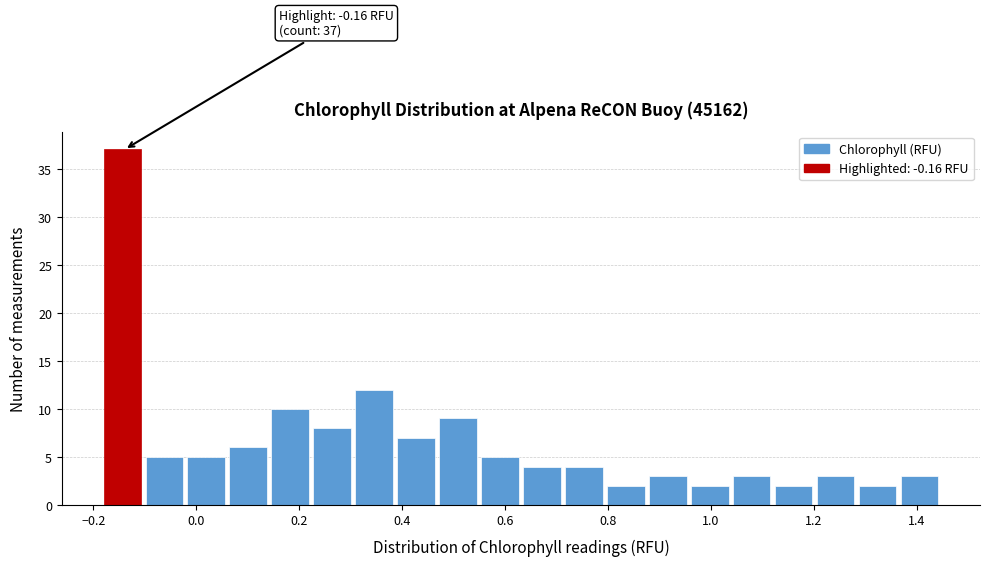

Over which range of the x-axis is the bar tallest?

-0.18 to -0.10